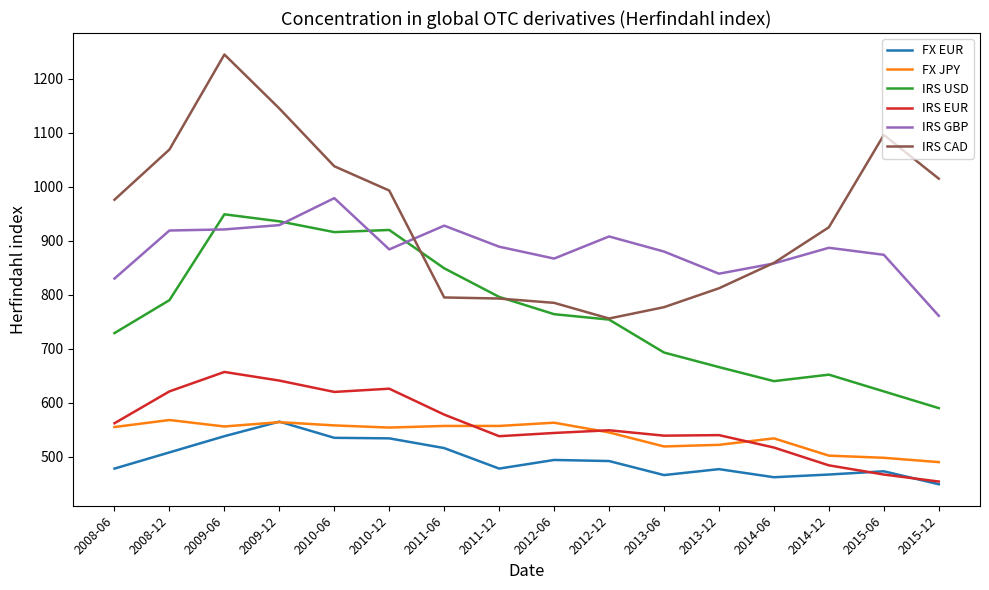

Which series has the largest total across all categories?

IRS CAD